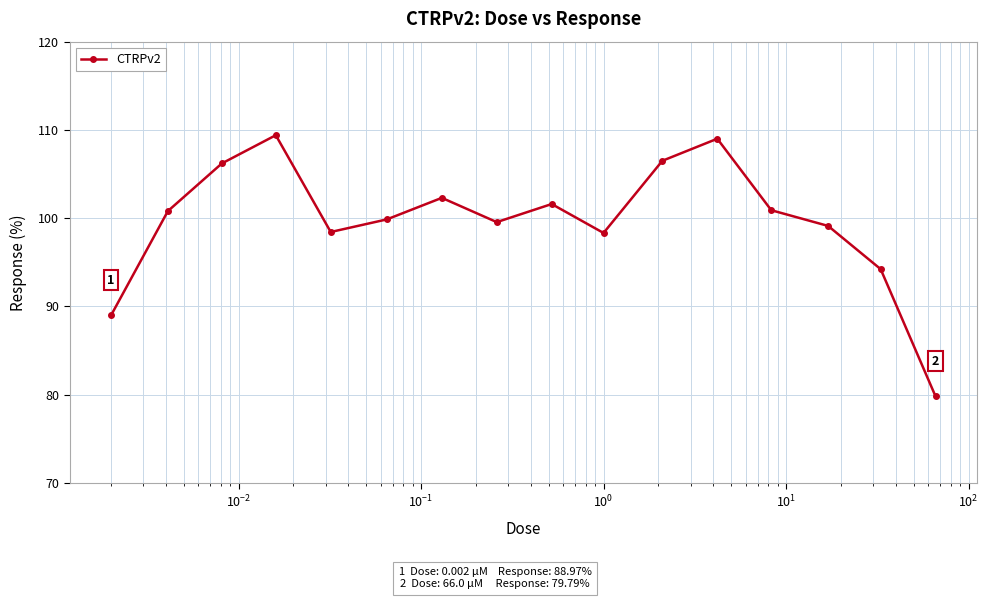

What is the smallest value displayed?

79.8